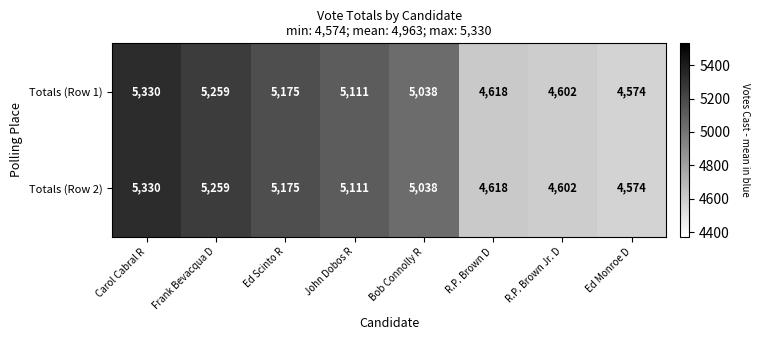

Where is Totals (Row 2) nearest to the value 4952?

Bob Connolly R